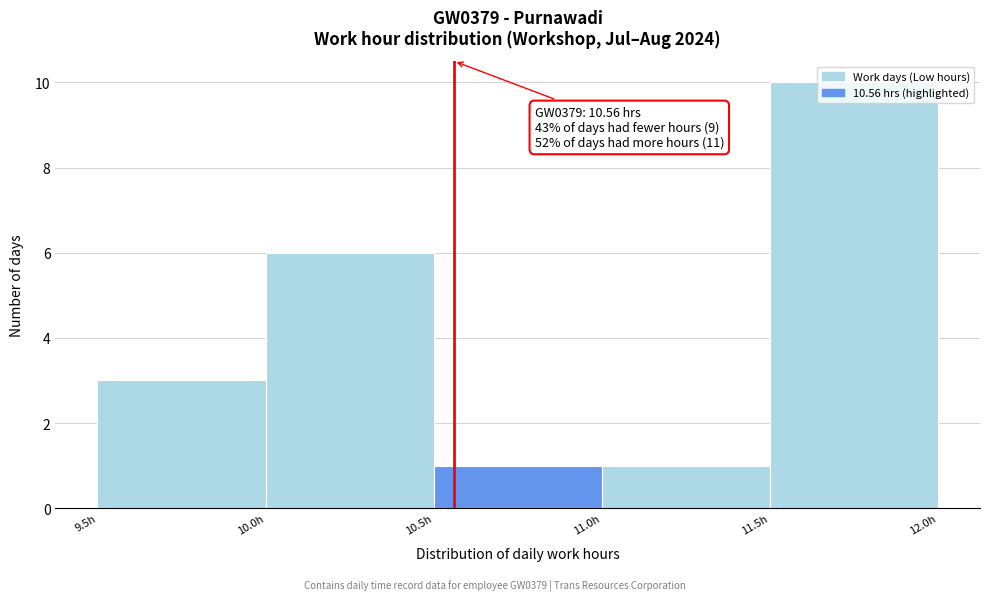

Over which range of the x-axis is the bar tallest?

11.5 to 12.0